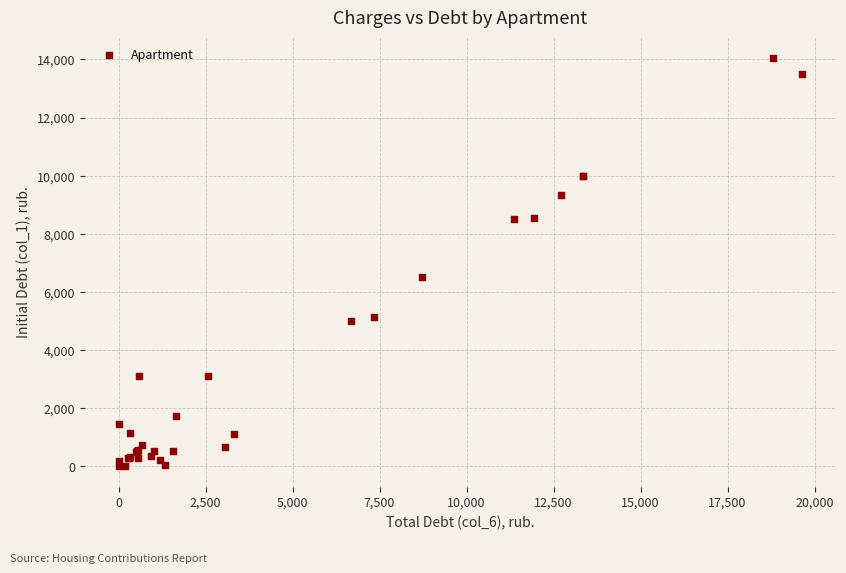

What Y value in the scatter plot is closest to 7030?

6508.8